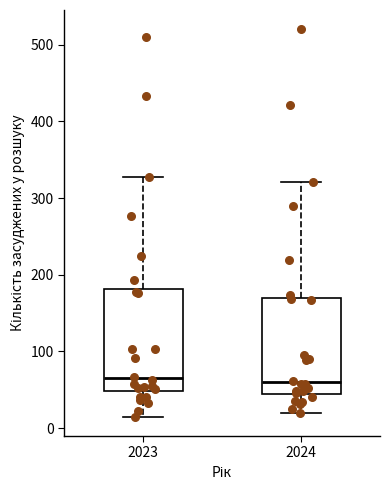

Where does the upper whisker of the box at x = 2023 end on the y-axis? The values are not printed on the chart, so give them approximately, as read against the axis.

330